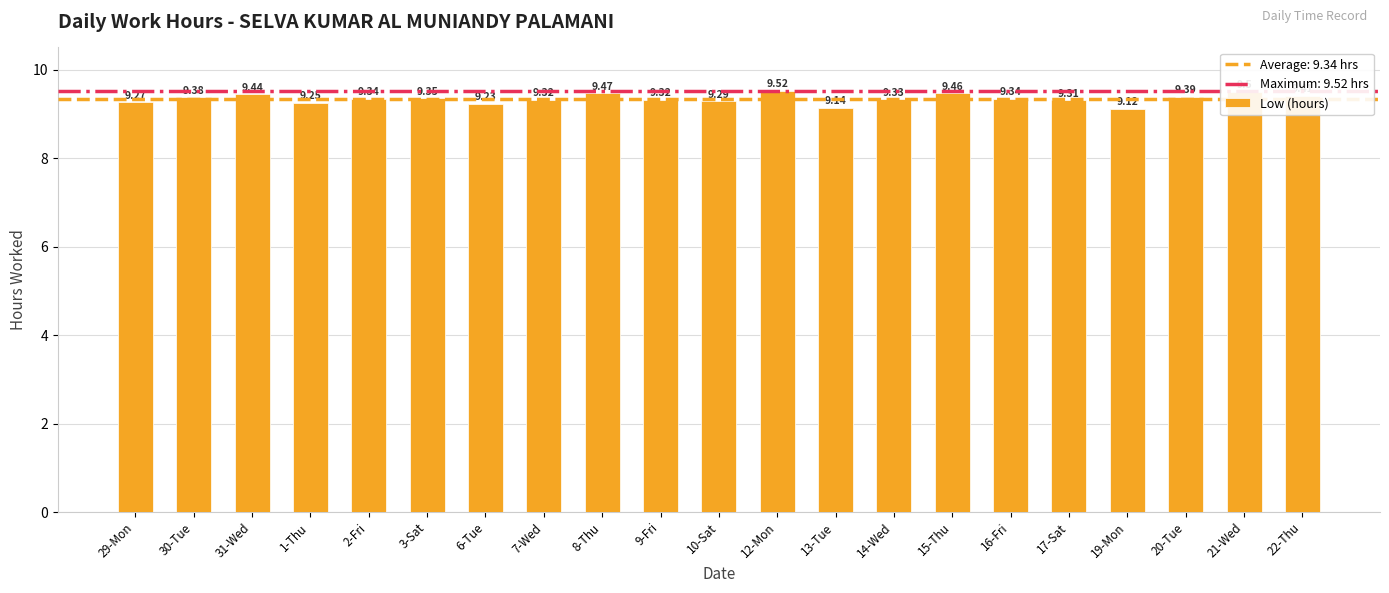

What is the change in value from 14-Wed to 22-Thu?

+0.1